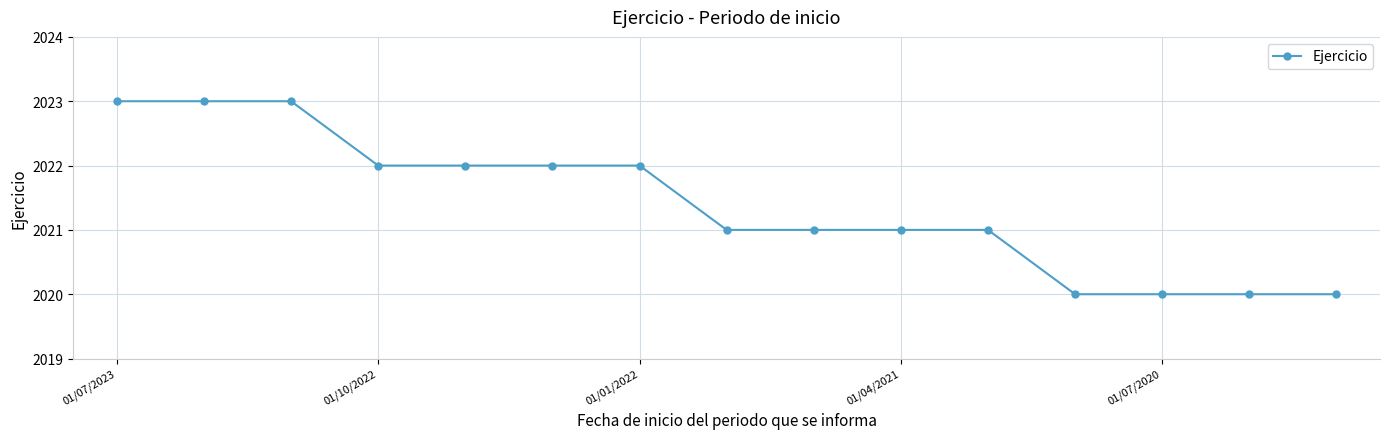

What is the value of the 3rd point from the left?

2023